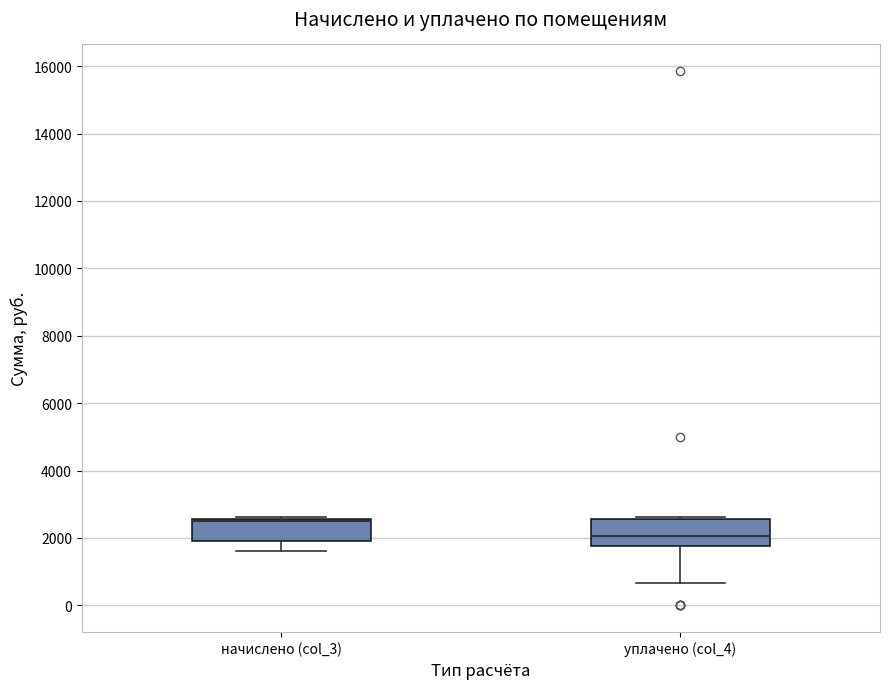

Where does the median line of the box for уплачено (col_4) sit on the y-axis? The values are not printed on the chart, so give them approximately, as read against the axis.

2000